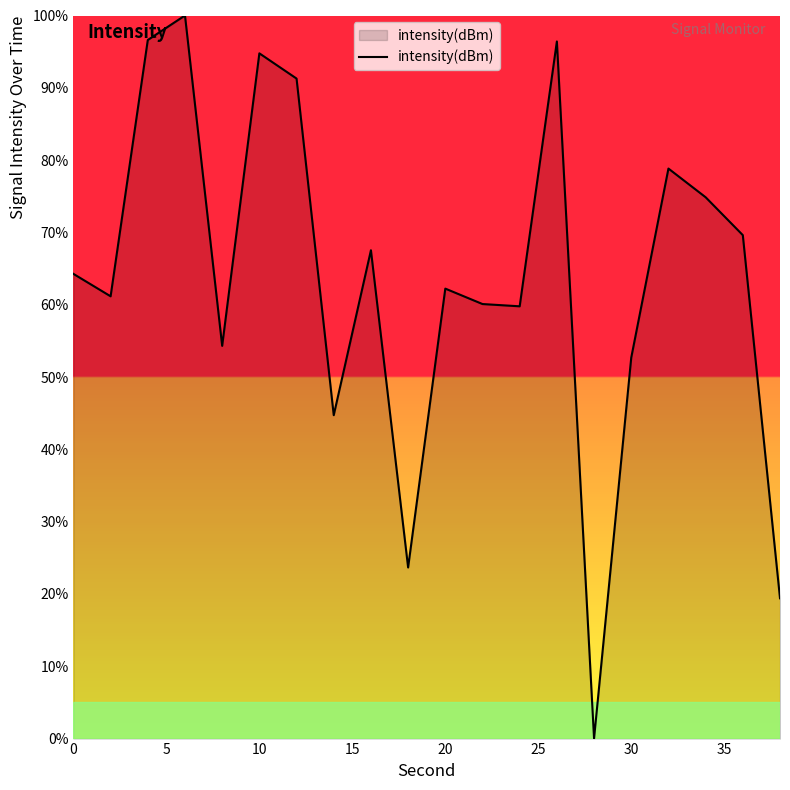

Count the number of values greater than 64.

10